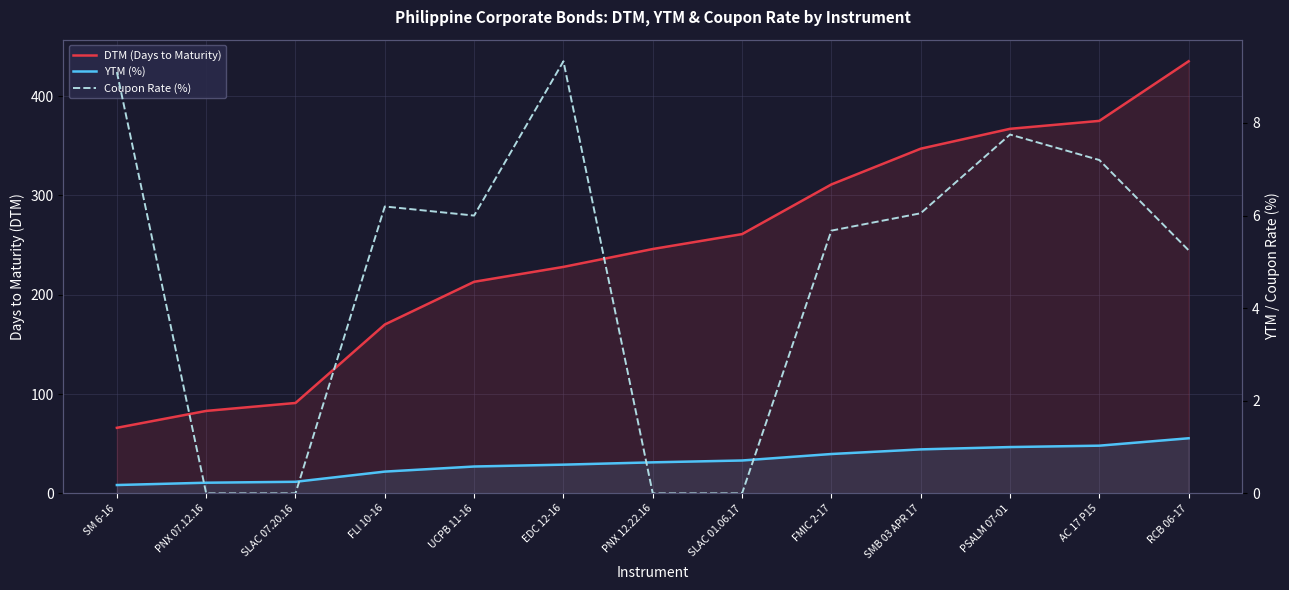

What is the sum of all Coupon Rate (%) values?

62.6